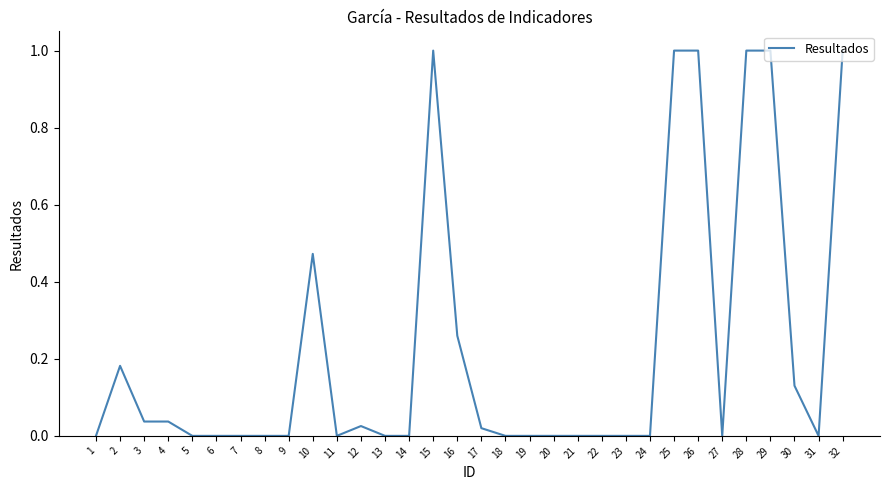

What is the maximum value shown in the chart?

1.0